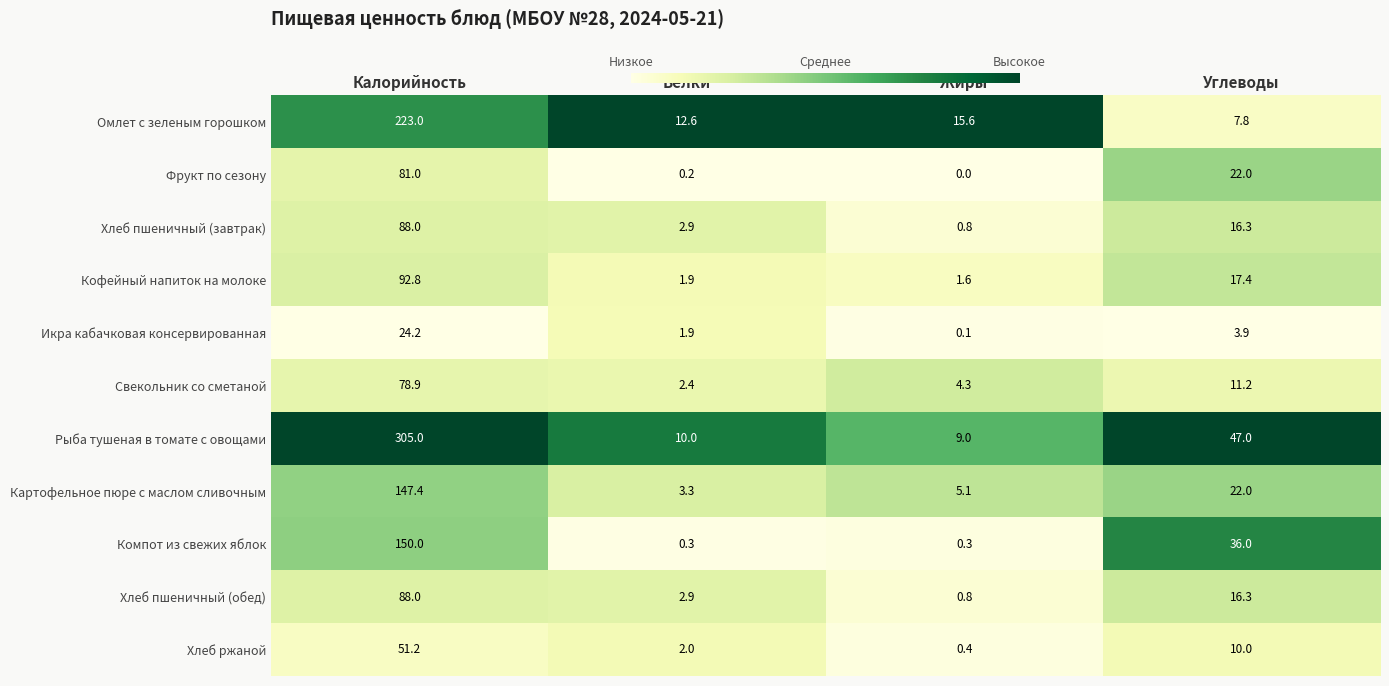

The Рыба тушеная в томате с овощами series shows 2.8 at Жиры. True or false?

False